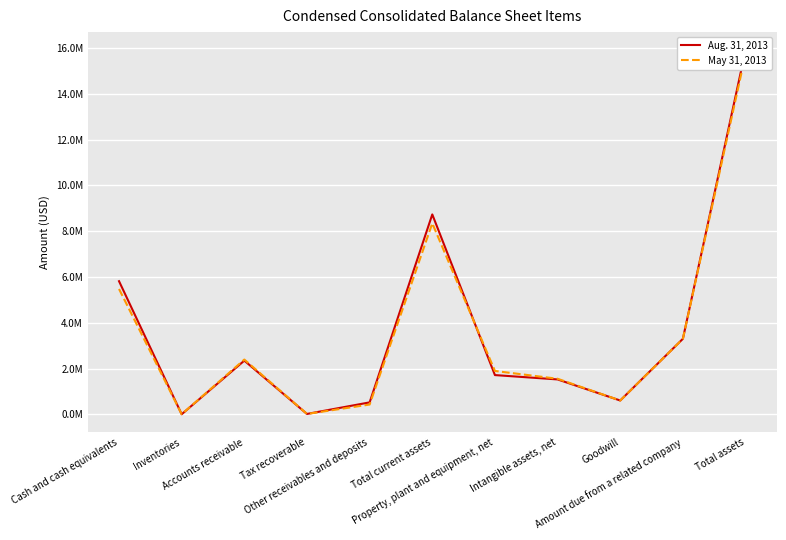

At how many categories does at least one series exceed 12103849?

1